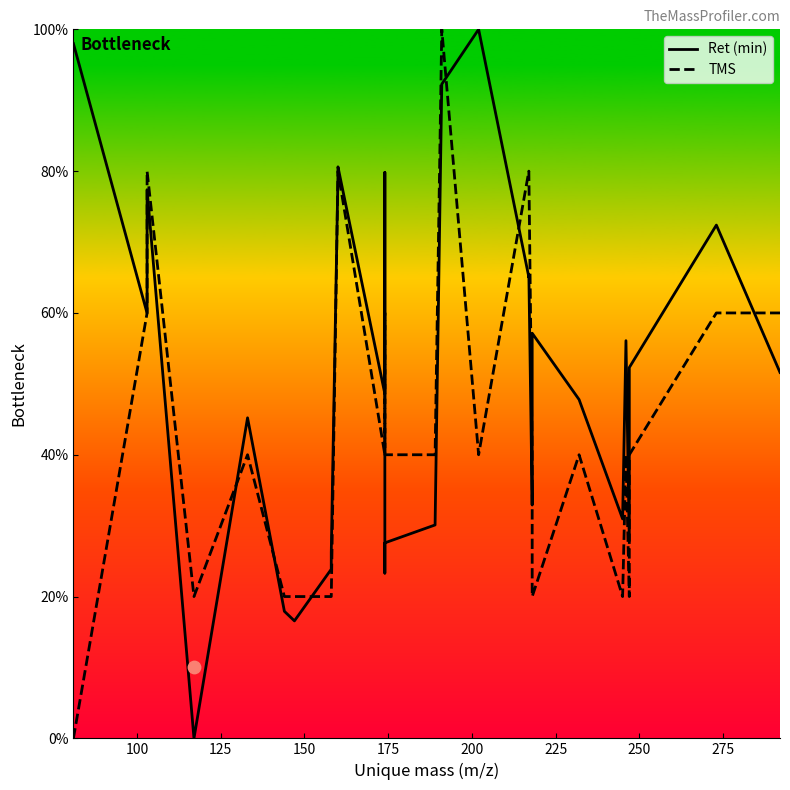

Is the value of TMS at 14 greater than the value of Ret (min) at 175?

No